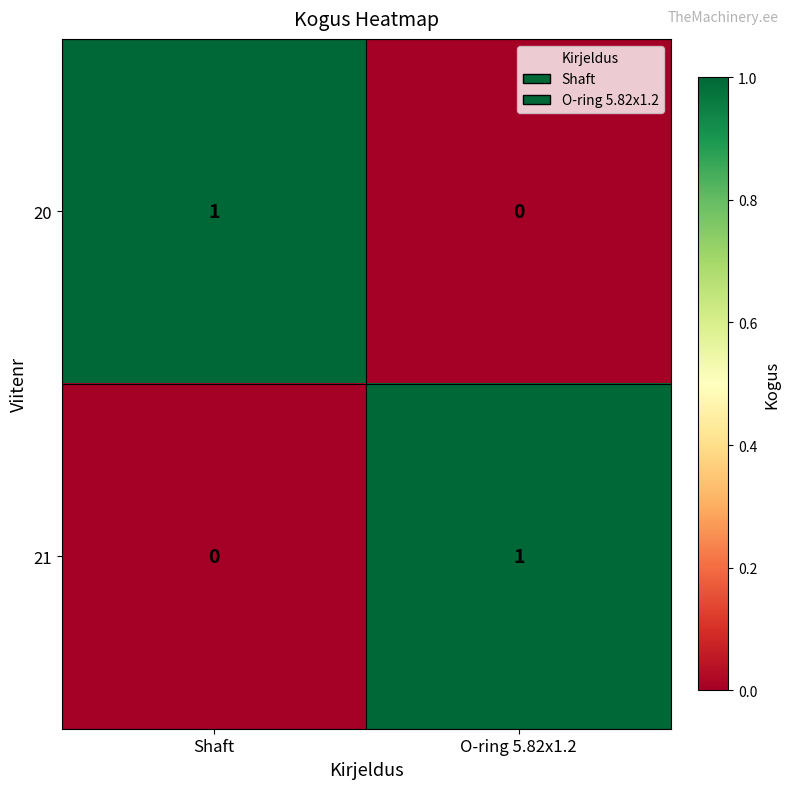

Is it true that 21 equals 0 at Shaft?

True